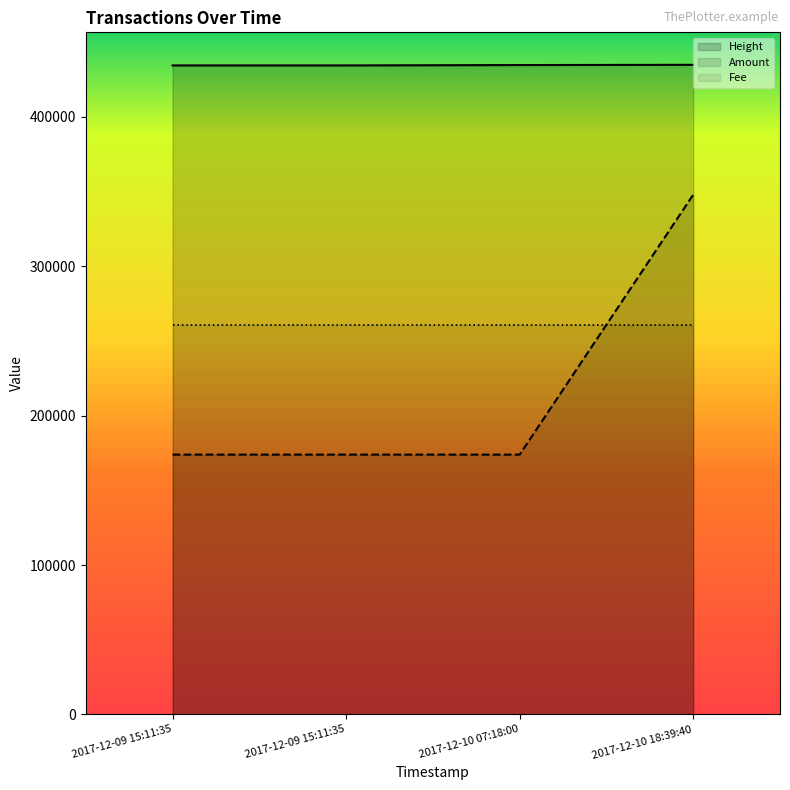

True or false: Height and Amount cross at least once.

False